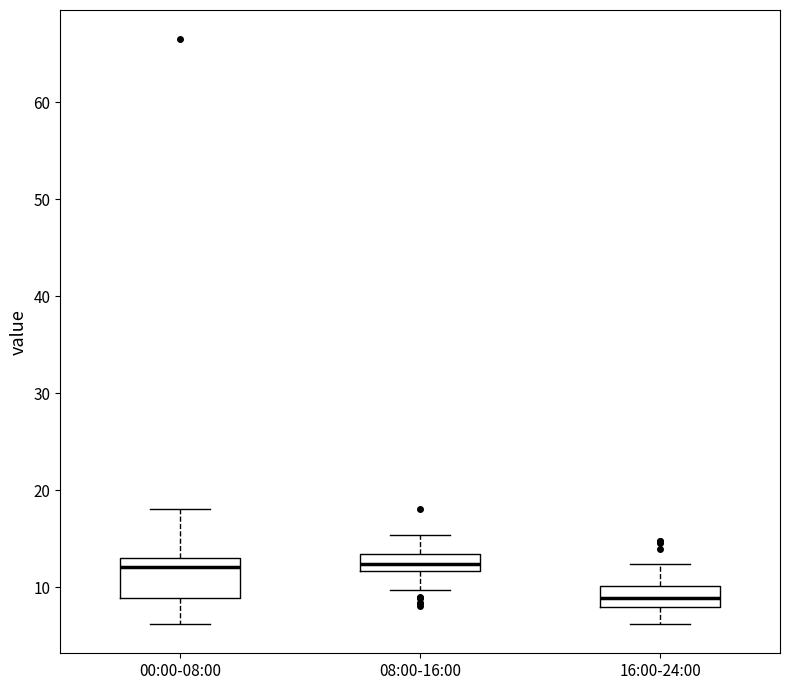

Which box is the tallest, from its lower edge to its upper edge?

00:00-08:00